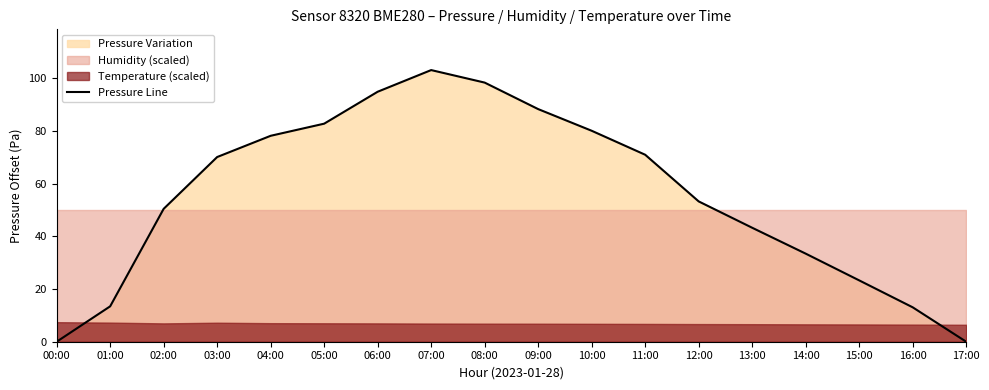

Rank the categories by value from lowest to highest.

00:00, 17:00, 16:00, 01:00, 15:00, 14:00, 13:00, 02:00, 12:00, 03:00, 11:00, 04:00, 10:00, 05:00, 09:00, 06:00, 08:00, 07:00